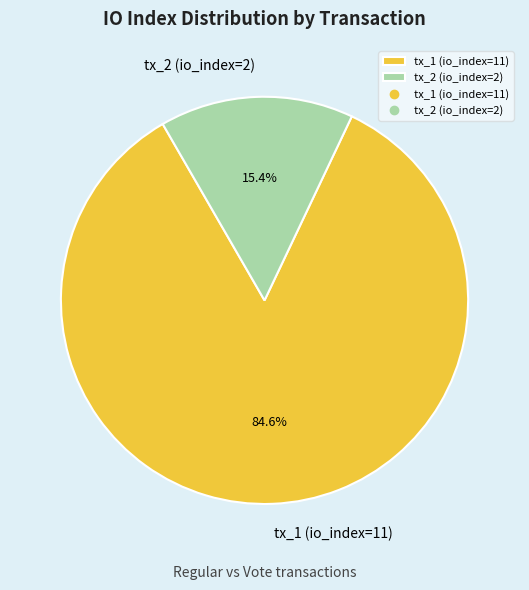

To the nearest percent, what is the average slice percentage?

50%